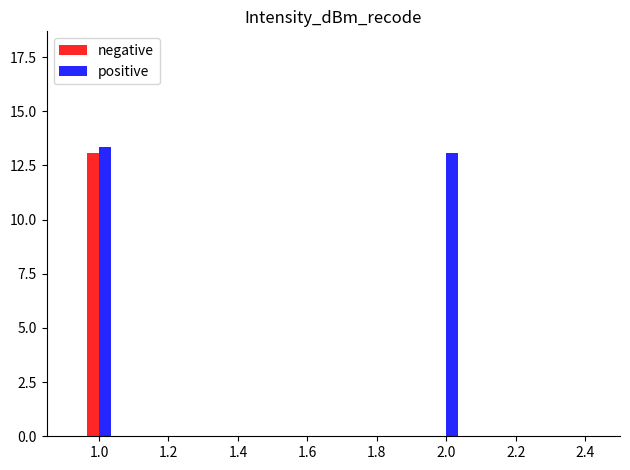

What value does the positive series have at 2.0?

13.1